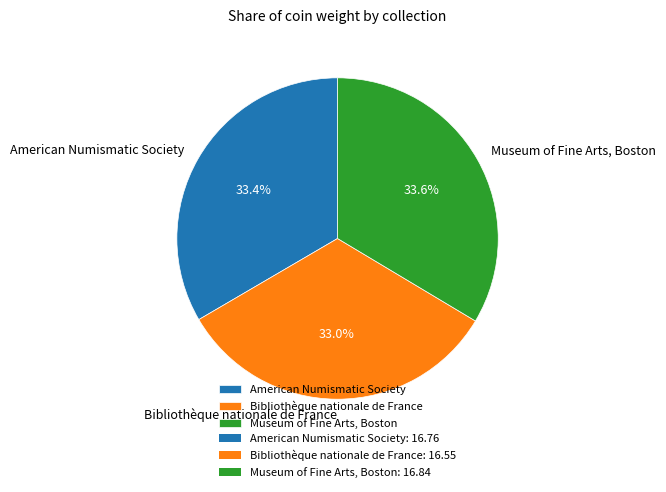

Combined, do Museum of Fine Arts, Boston and American Numismatic Society account for over 50%?

Yes